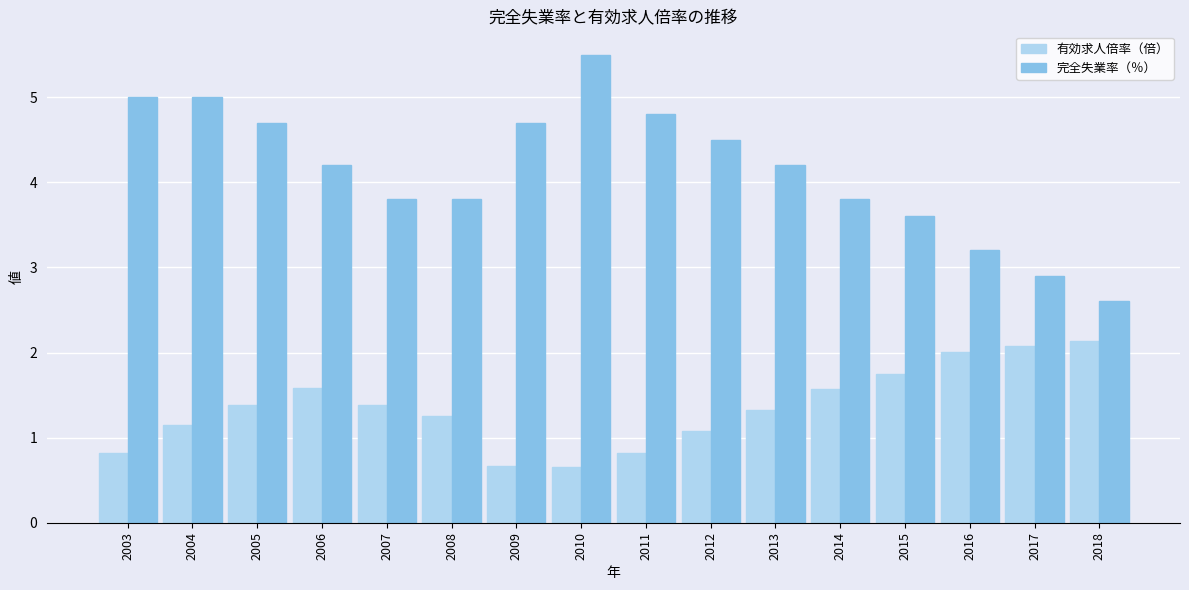

The 有効求人倍率（倍） series shows 1.2 at 2009. True or false?

False